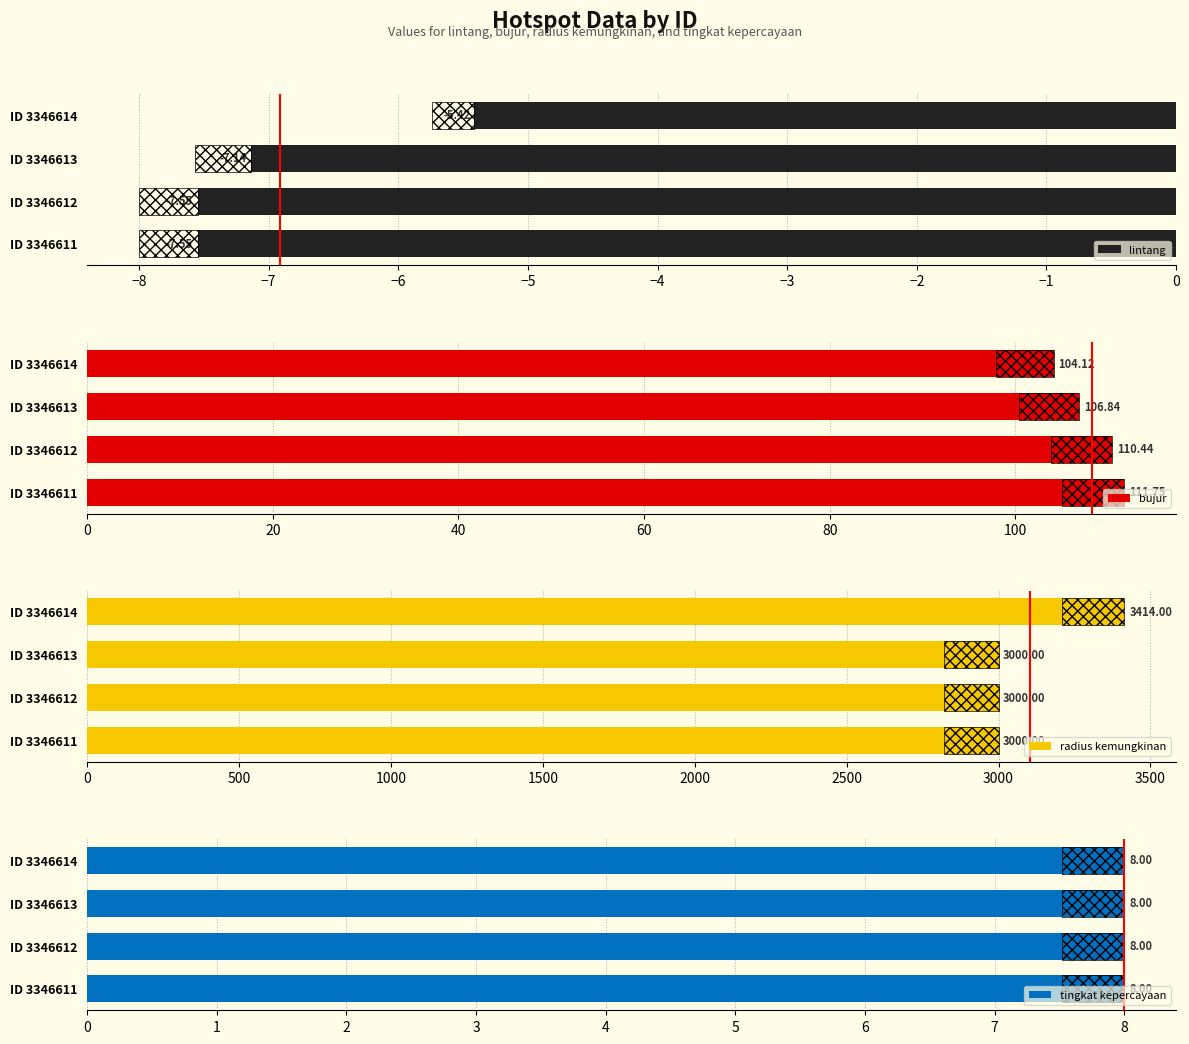

What is the difference between the maximum and minimum values in the lintang series?

2.1